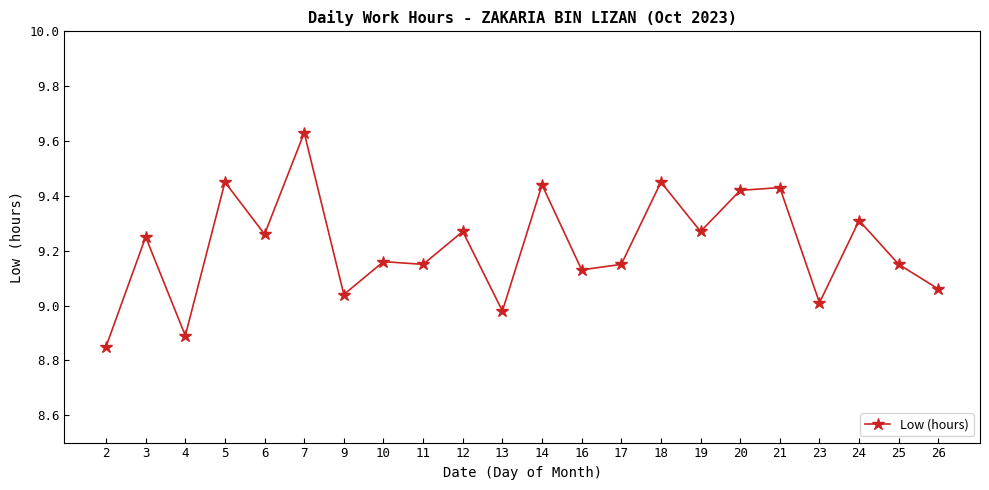

Which has a higher value, 17 or 12?

12